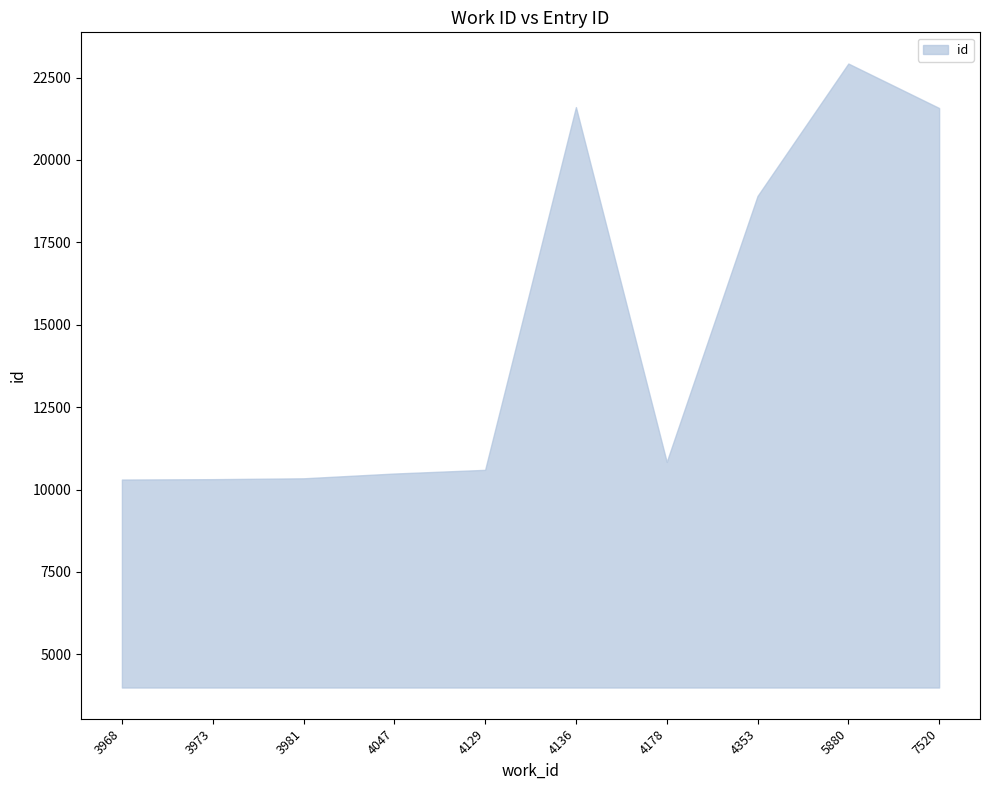

What is the minimum value shown in the chart?

10303